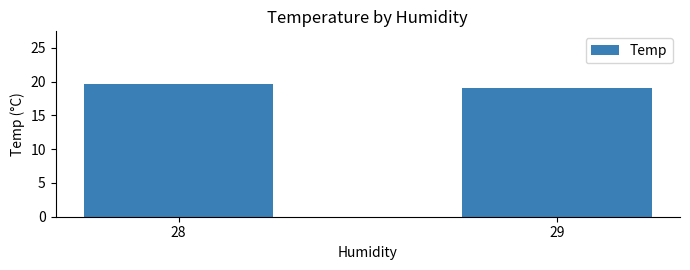

Where is the data nearest to the value 19?

29